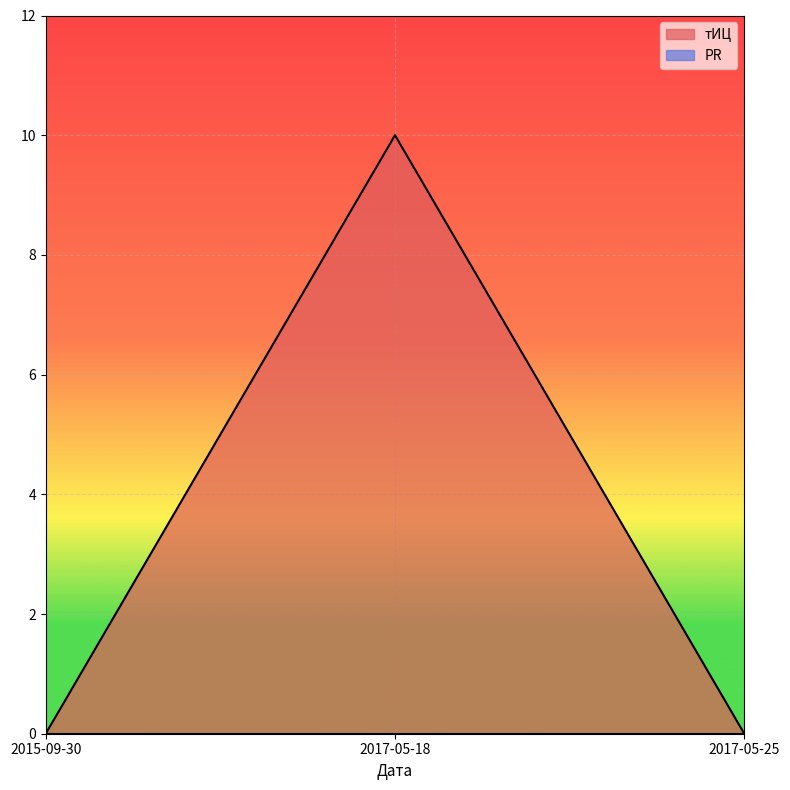

How many lines are shown in the chart?

2